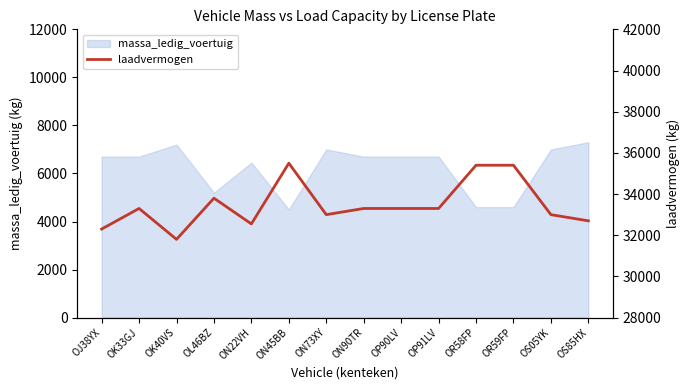

What position from the left is OK33GJ?

2